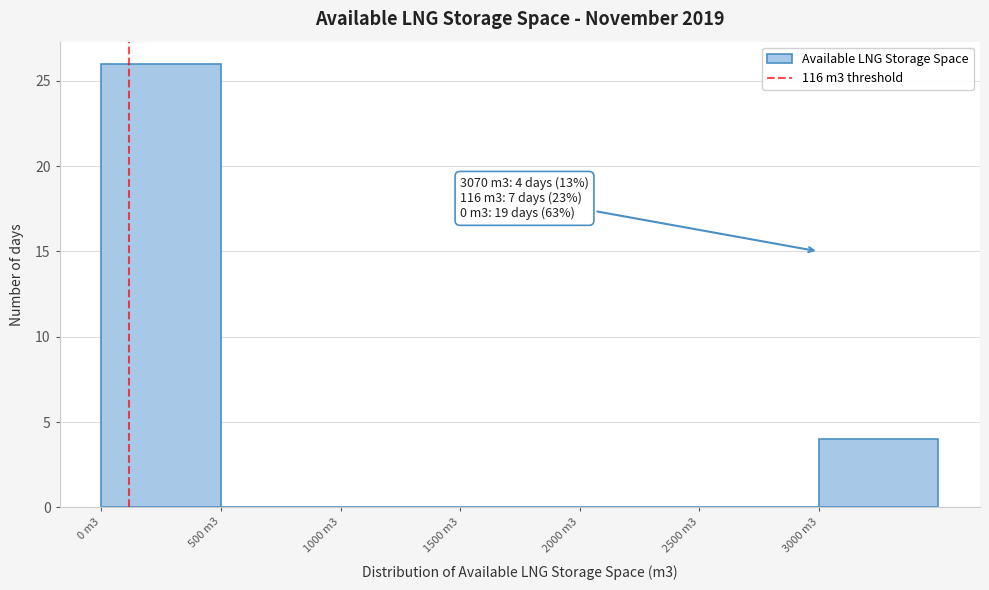

Reading left to right, transcribe all the data shown in this chart.

0 m3=26	500 m3=0	1000 m3=0	1500 m3=0	2000 m3=0	2500 m3=0	3000 m3=4